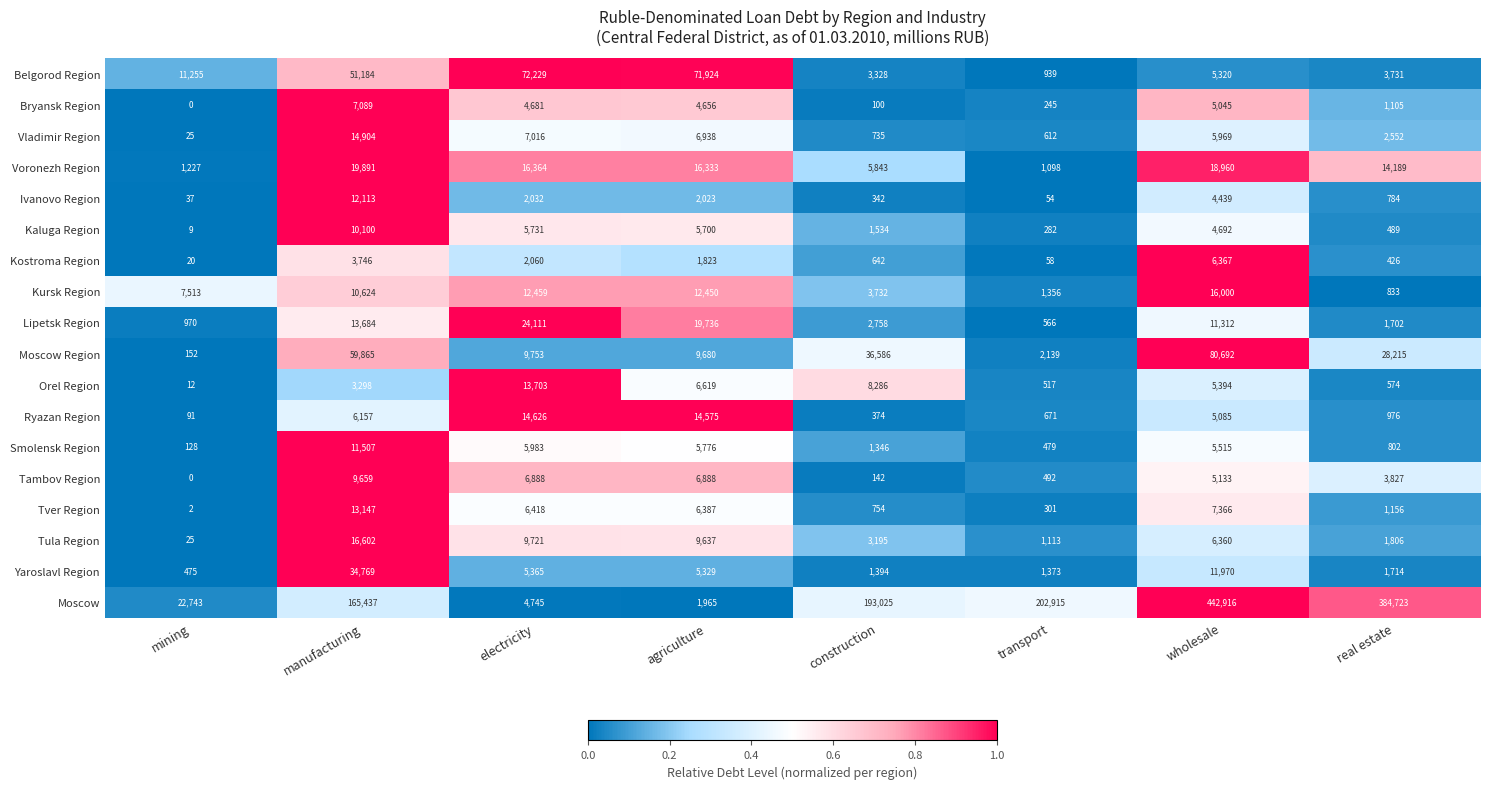

The value of Kaluga Region at mining is 6. True or false?

False